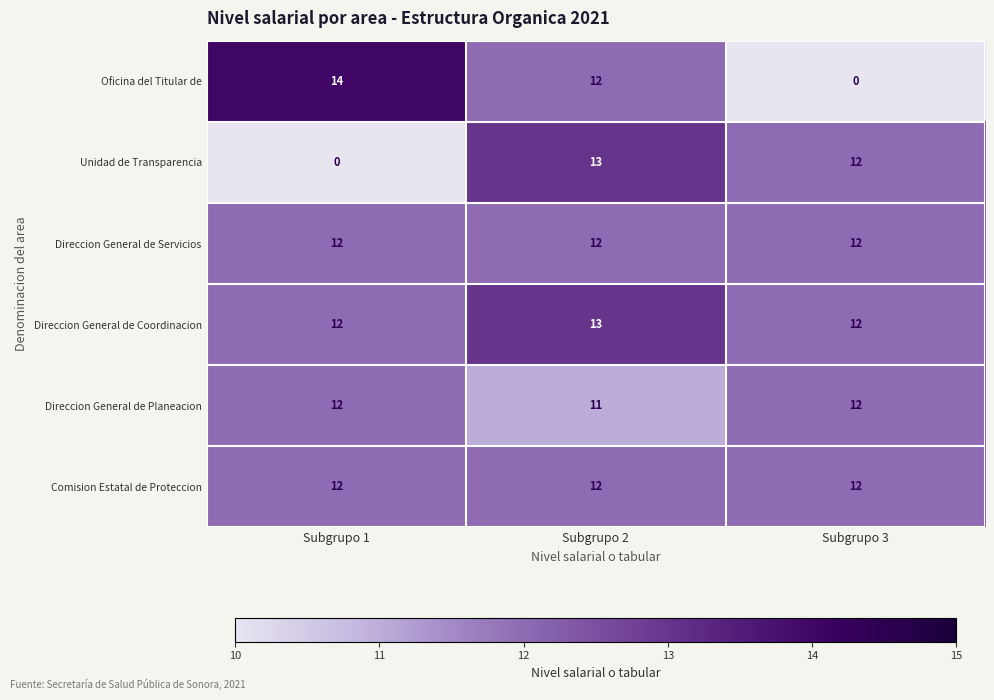

Read the Comision Estatal de Proteccion value at Subgrupo 1.

12